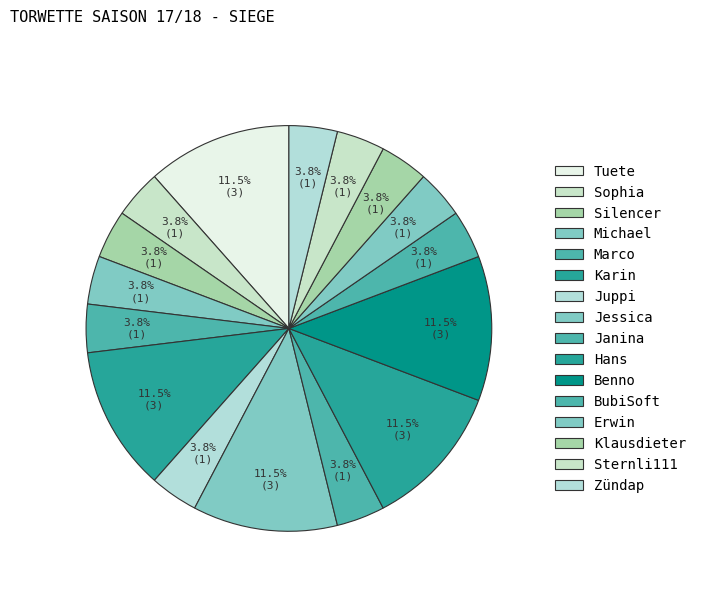

How many slices are in this pie chart?

16